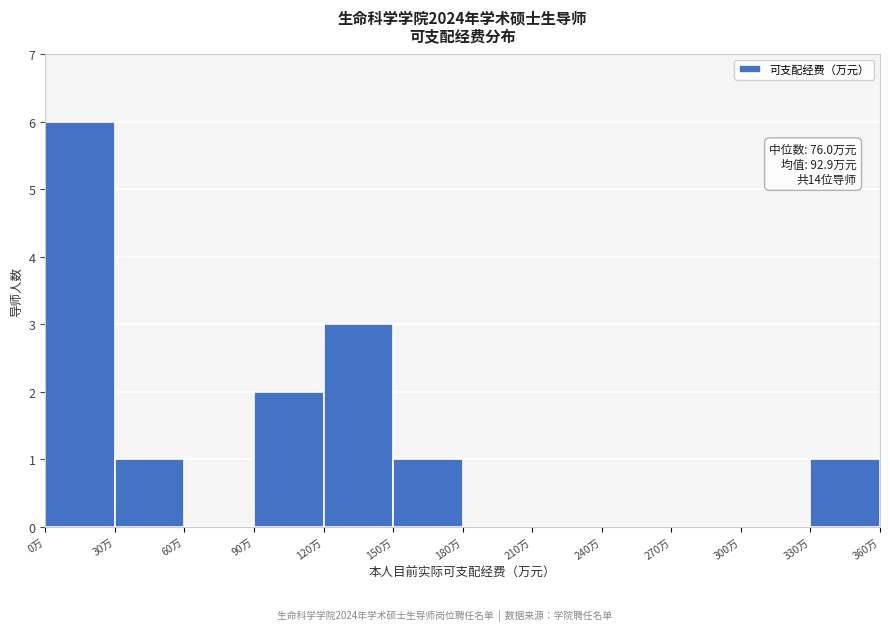

Which range on the x-axis has the tallest bar?

0 to 30